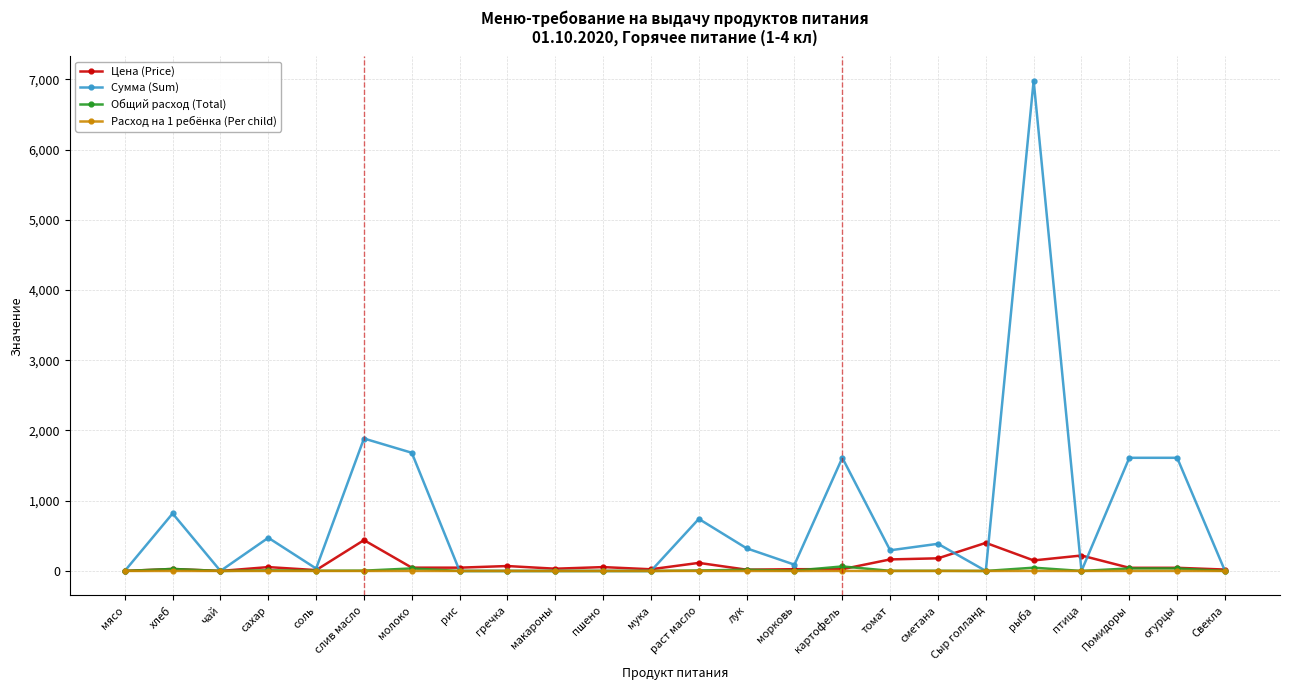

What is the average value of the Цена (Price) series?

92.4